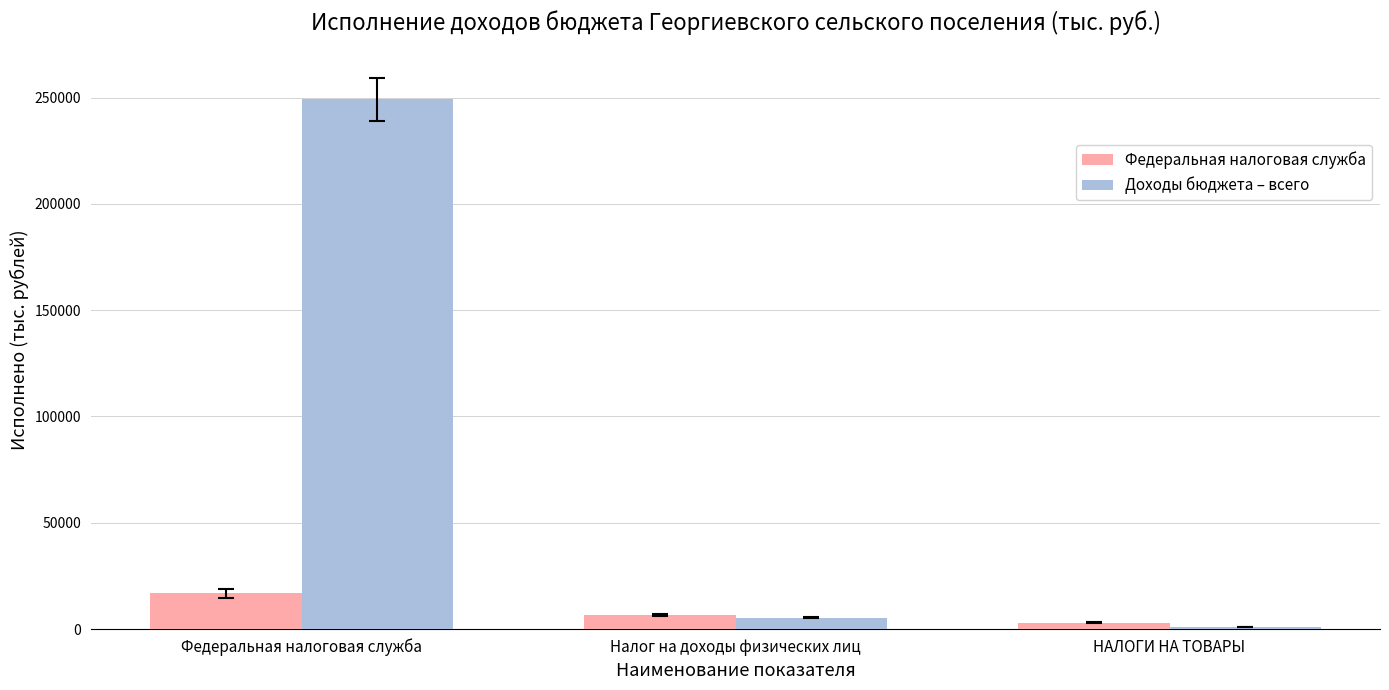

What is the sum of all Доходы бюджета – всего values?

255478.9